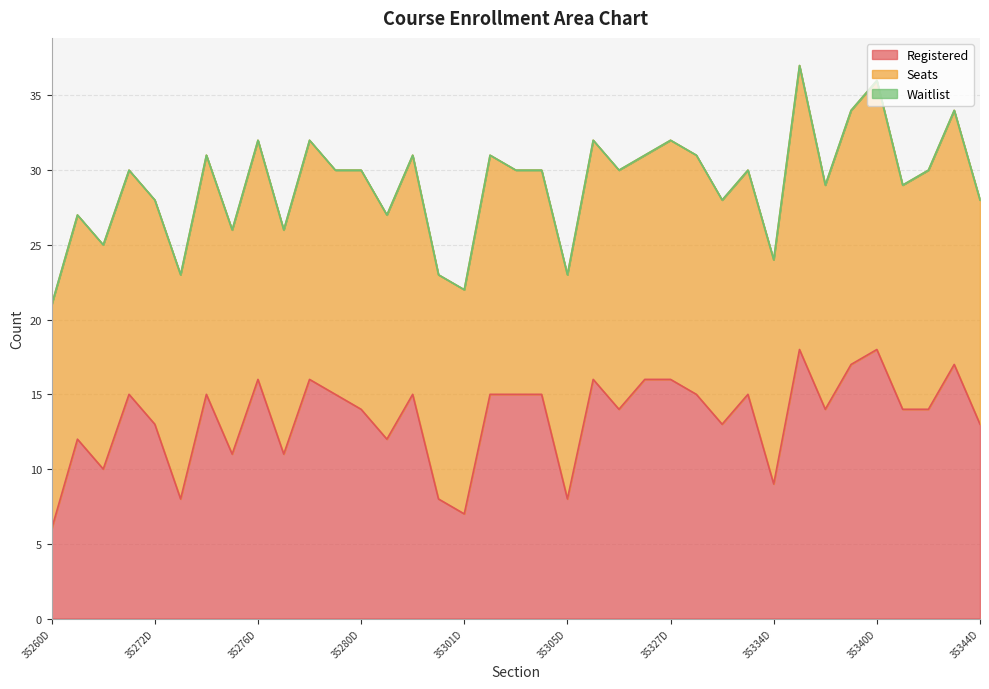

Reading left to right, extract all data points from this chart.

Registered: 35260D=6	35261D=12	35262D=10	35263D=15	35272D=13	35273D=8	35274D=15	35275D=11	35276D=16	35277D=11	35278D=16	35279D=15	35280D=14	35281D=12	35282D=15	35300D=8	35301D=7	35302D=15	35303D=15	35304D=15	35305D=8	35306D=16	35307D=14	35309D=16	35327D=16	35328D=15	35331D=13	35333D=15	35334D=9	35336D=18	35338D=14	35339D=17	35340D=18	35341D=14	35342D=14	35343D=17	35344D=13
Seats: 35260D=15	35261D=15	35262D=15	35263D=15	35272D=15	35273D=15	35274D=16	35275D=15	35276D=16	35277D=15	35278D=16	35279D=15	35280D=16	35281D=15	35282D=16	35300D=15	35301D=15	35302D=16	35303D=15	35304D=15	35305D=15	35306D=16	35307D=16	35309D=15	35327D=16	35328D=16	35331D=15	35333D=15	35334D=15	35336D=19	35338D=15	35339D=17	35340D=18	35341D=15	35342D=16	35343D=17	35344D=15
Waitlist: 35260D=0	35261D=0	35262D=0	35263D=0	35272D=0	35273D=0	35274D=0	35275D=0	35276D=0	35277D=0	35278D=0	35279D=0	35280D=0	35281D=0	35282D=0	35300D=0	35301D=0	35302D=0	35303D=0	35304D=0	35305D=0	35306D=0	35307D=0	35309D=0	35327D=0	35328D=0	35331D=0	35333D=0	35334D=0	35336D=0	35338D=0	35339D=0	35340D=0	35341D=0	35342D=0	35343D=0	35344D=0